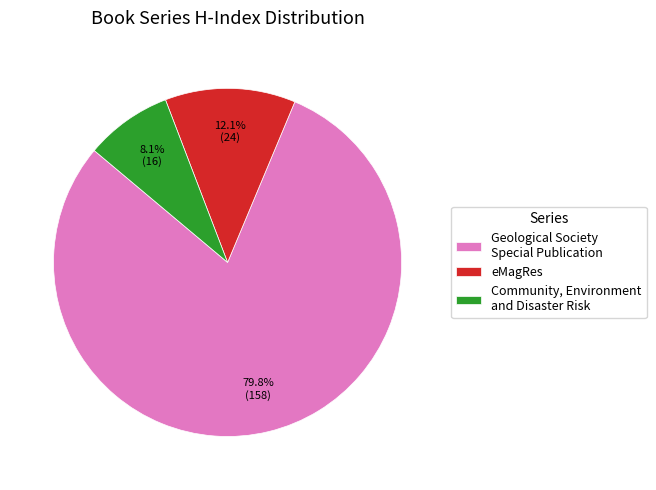

To the nearest percent, what percentage of the pie is eMagRes?

12%